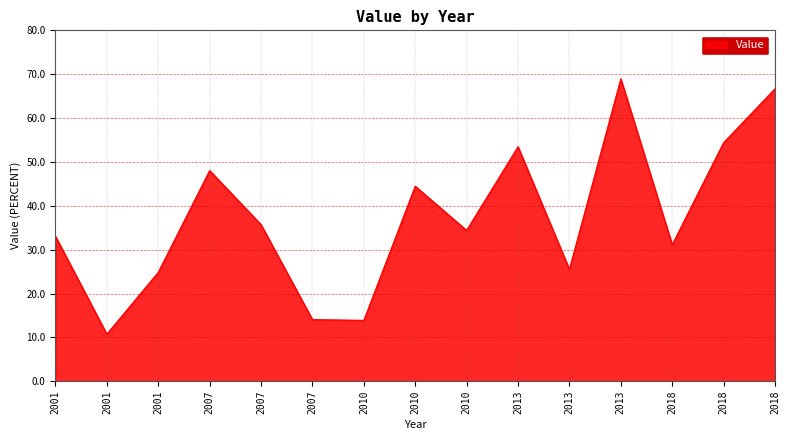

At which category does the data reach its first local valley?

2001